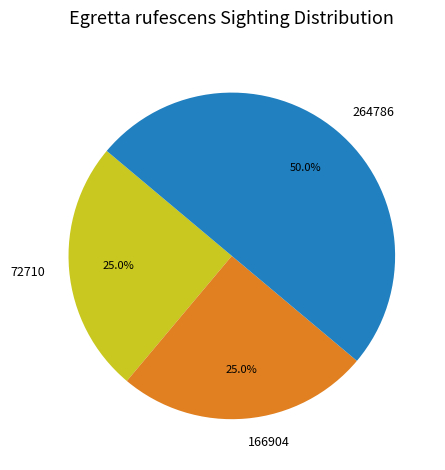

How many slices are in this pie chart?

3